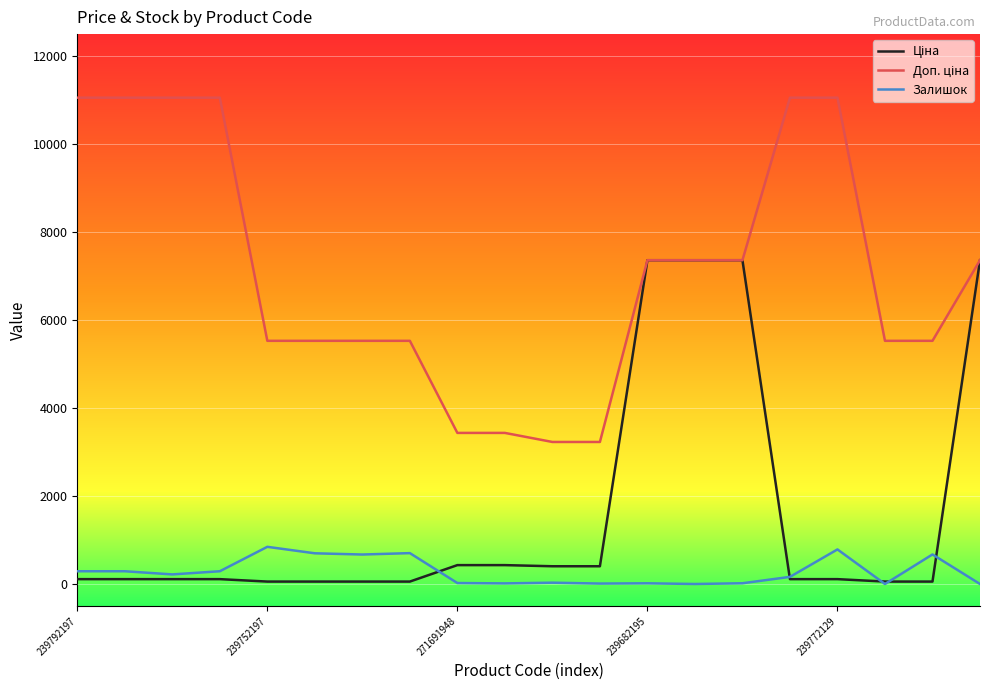

How many series are shown in this chart?

3